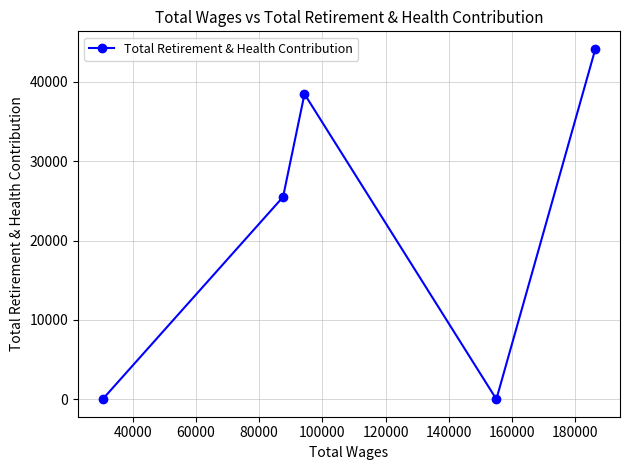

What is the average value?

21633